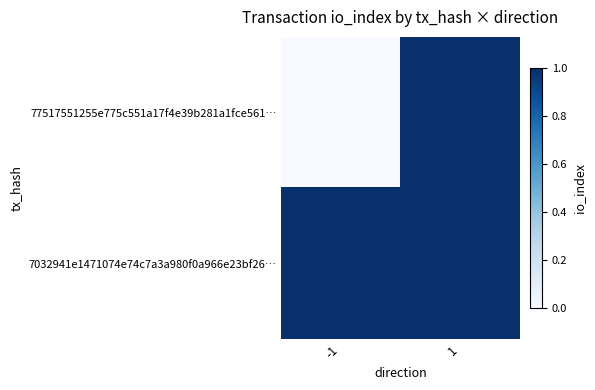

List the series in order of their overall mean, highest first.

7032941e1471074e74c7a3a980f0a966e23bf26…, 77517551255e775c551a17f4e39b281a1fce561…